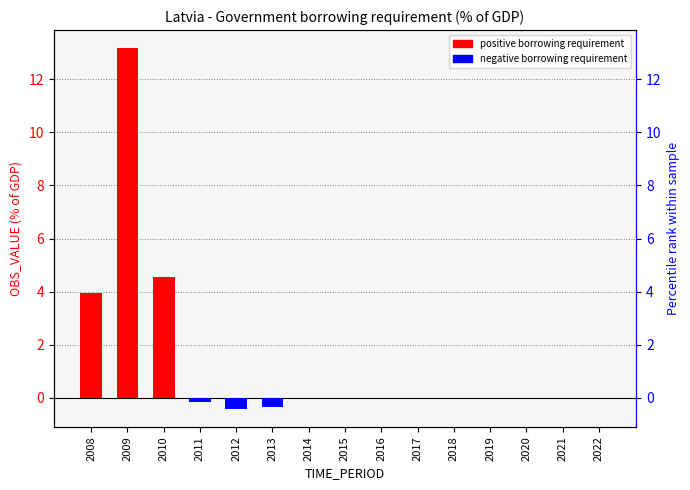

Rank the categories by value from lowest to highest.

2012, 2013, 2011, 2014, 2015, 2016, 2017, 2018, 2019, 2020, 2021, 2022, 2008, 2010, 2009